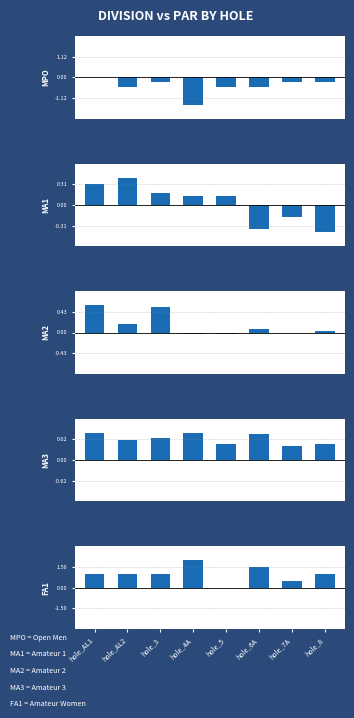

What is the label of the 5th bar from the left?

hole_5